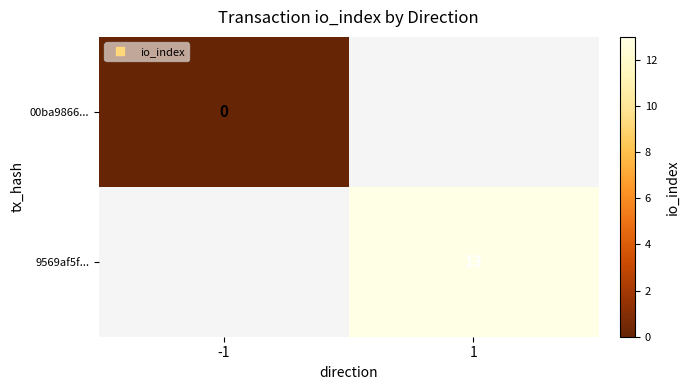

Is it true that 9569af5f... equals 13.0 at 1?

True